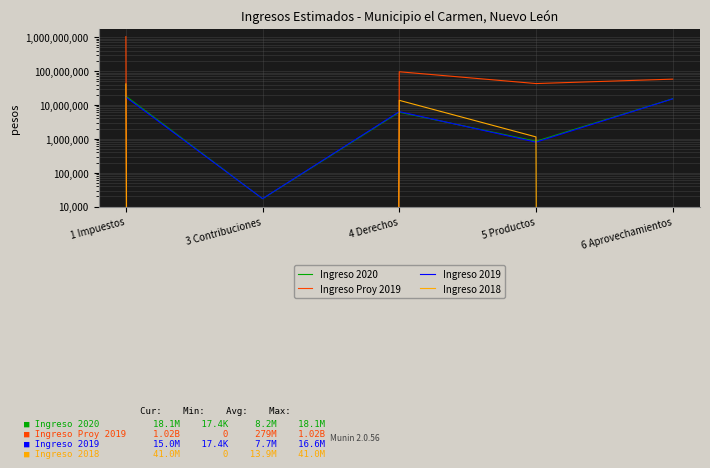

What are all the series names shown in the legend?

Ingreso 2020, Ingreso Proy 2019, Ingreso 2019, Ingreso 2018